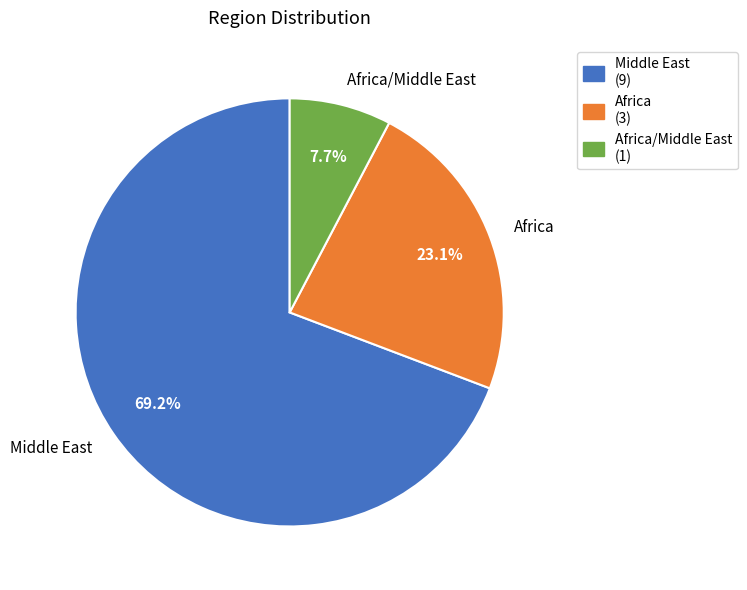

What is the ratio of the value at Middle East to the value at Africa?

3.0